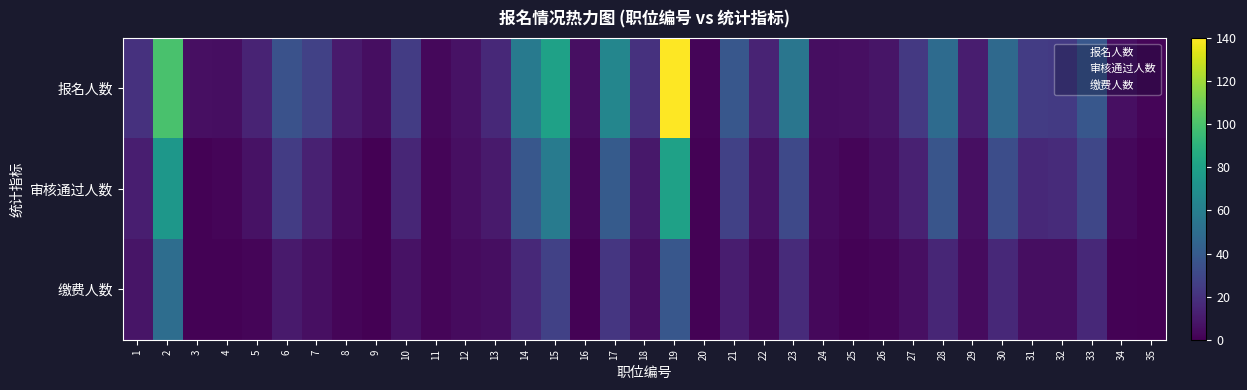

Reading left to right, list all the values displayed in this chart.

报名人数: 1=20	2=100	3=6	4=5	5=14	6=35	7=27	8=10	9=5	10=25	11=3	12=7	13=16	14=57	15=80	16=6	17=64	18=20	19=140	20=2	21=38	22=14	23=55	24=5	25=6	26=8	27=23	28=49	29=11	30=48	31=25	32=24	33=38	34=6	35=2
审核通过人数: 1=12	2=74	3=1	4=2	5=7	6=25	7=13	8=4	9=0	10=15	11=2	12=6	13=10	14=38	15=58	16=3	17=40	18=9	19=80	20=1	21=27	22=7	23=31	24=4	25=2	26=5	27=13	28=37	29=6	30=33	31=16	32=17	33=30	34=3	35=0
缴费人数: 1=8	2=50	3=1	4=1	5=2	6=10	7=6	8=2	9=0	10=7	11=2	12=4	13=5	14=16	15=27	16=1	17=22	18=6	19=38	20=1	21=11	22=3	23=17	24=3	25=1	26=2	27=6	28=15	29=4	30=16	31=5	32=5	33=16	34=1	35=0